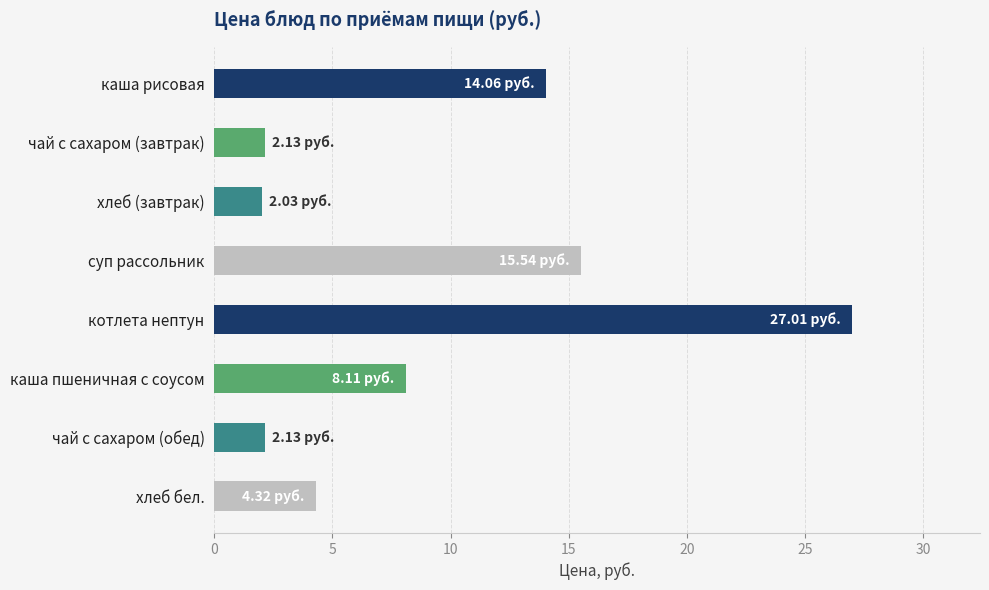

Approximately how many times larger is the value at каша рисовая compared to котлета нептун?

0.5